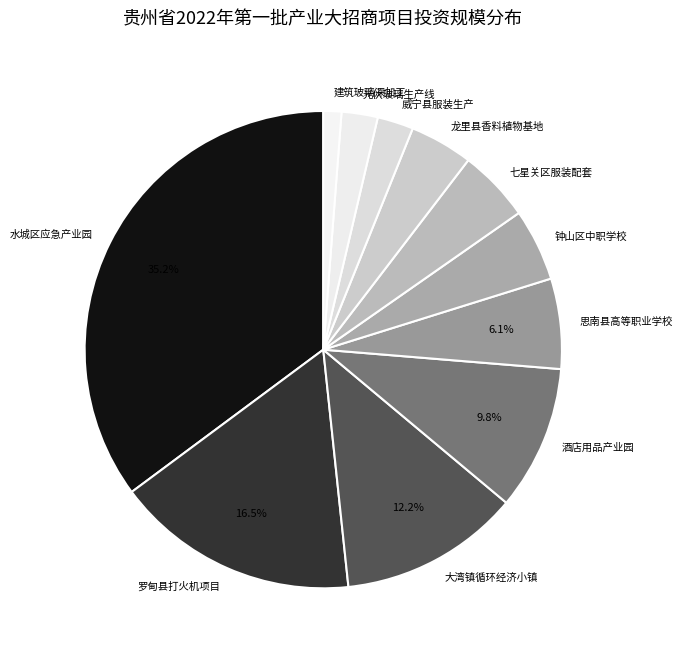

Is there any slice that represents more than half of the pie?

No